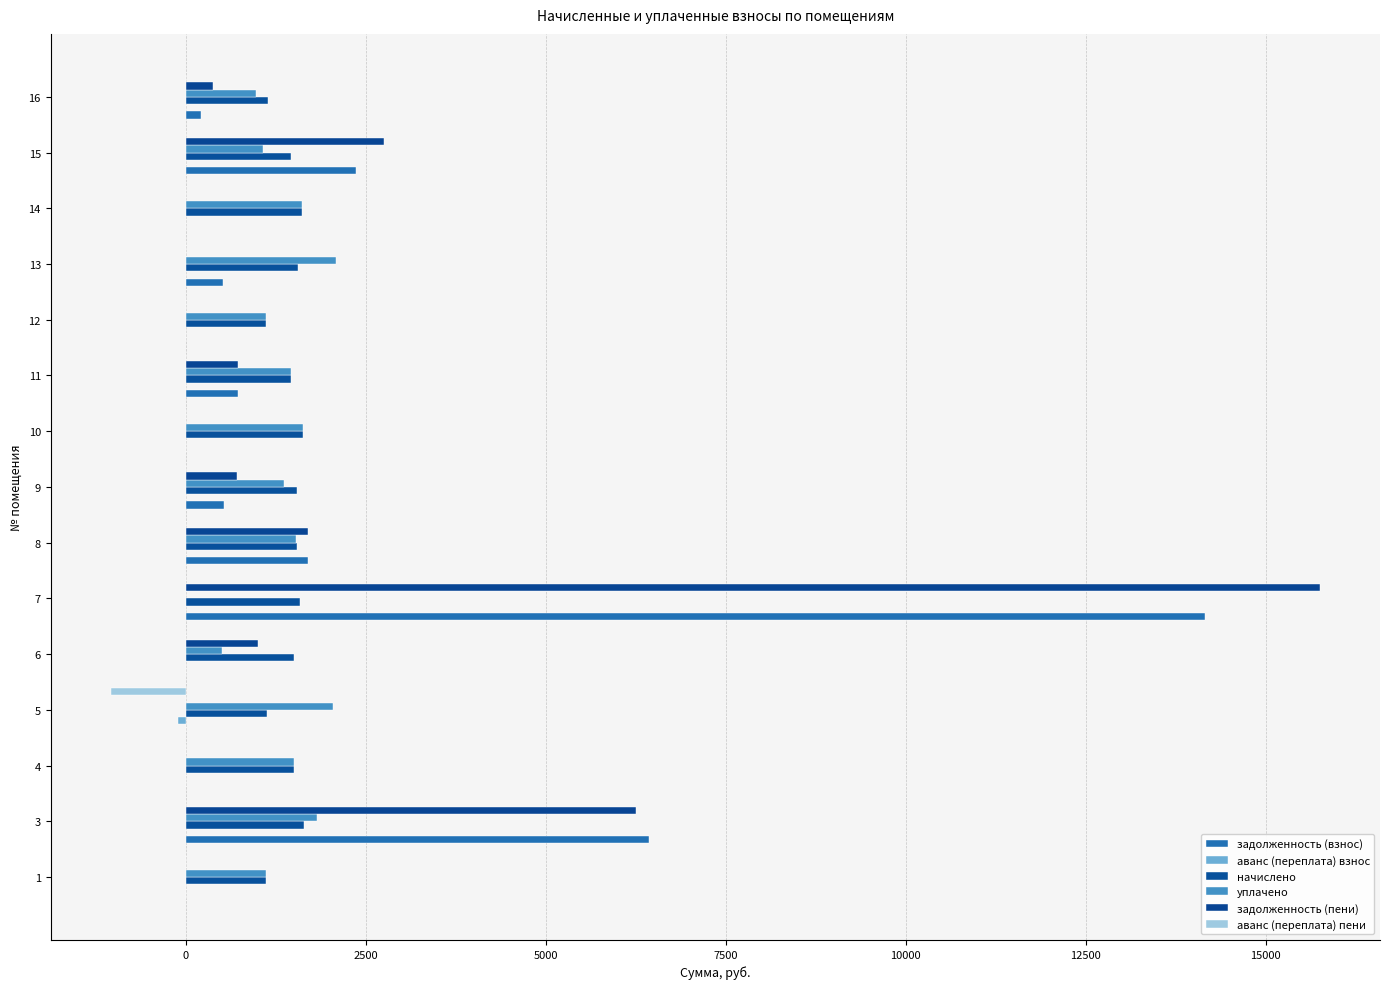

Reading right to left, what are all the values shown in this chart?

задолженность (взнос): 214.8	2359.7	0.0	521.8	0.0	723.0	0.0	539.7	1692.8	14156.2	0.0	0.0	0.0	6429.8	0.0
аванс (переплата) взнос: 0.0	0.0	0.0	0.0	0.0	0.0	0.0	0.0	0.0	0.0	0.0	-111.2	0.0	0.0	0.0
начислено: 1147.5	1470.1	1609.4	1565.4	1121.8	1462.7	1624.0	1543.4	1543.4	1591.0	1503.1	1129.1	1506.7	1649.7	1114.5
уплачено: 979.8	1073.8	1609.6	2087.2	1121.8	1462.6	1624.0	1373.0	1538.8	0.0	501.0	2053.2	1506.7	1825.8	1114.5
задолженность (пени): 382.5	2755.9	0.0	0.0	0.0	723.2	0.0	710.0	1697.3	15747.3	1002.0	0.0	0.0	6253.8	0.0
аванс (переплата) пени: 0.0	0.0	-0.2	0.0	0.0	0.0	0.0	0.0	0.0	0.0	0.0	-1035.3	0.0	0.0	0.0